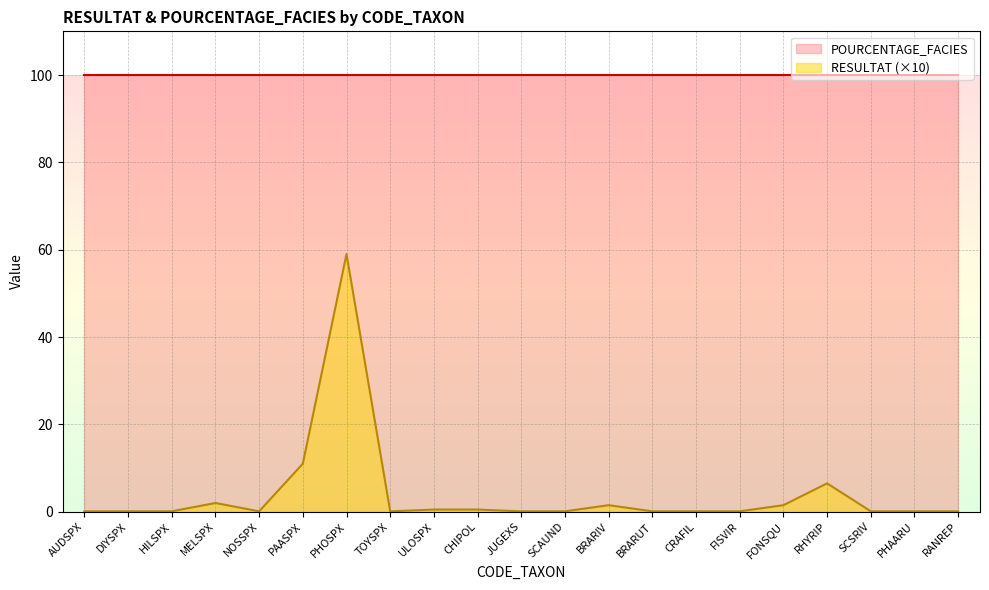

What is the change in value from ULOSPX to CRAFIL?

-0.4